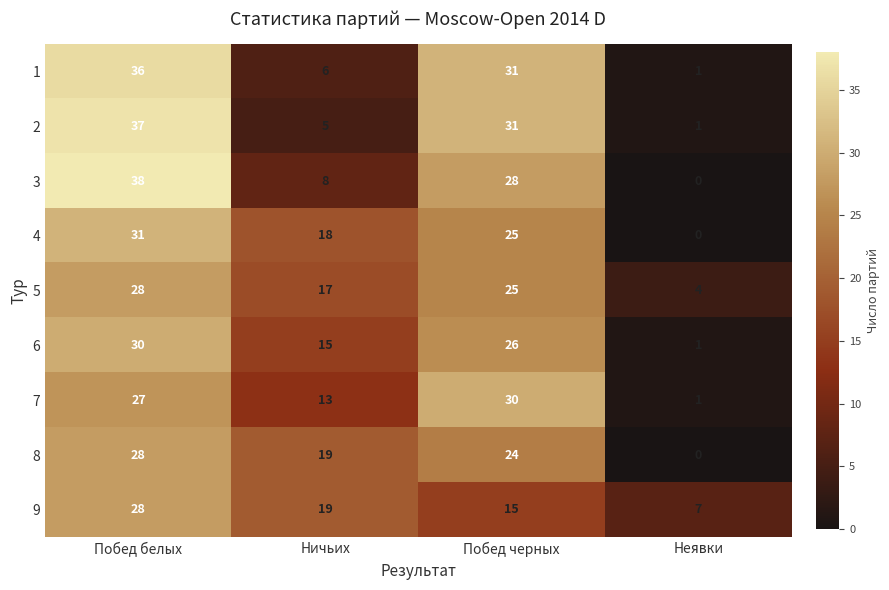

The 5 series shows 25 at Побед черных. True or false?

True